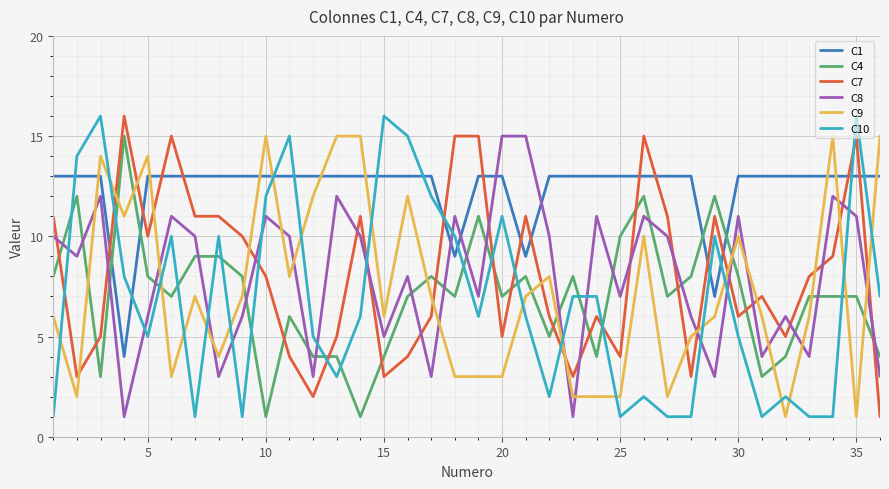

True or false: C7 and C4 intersect in this chart.

True